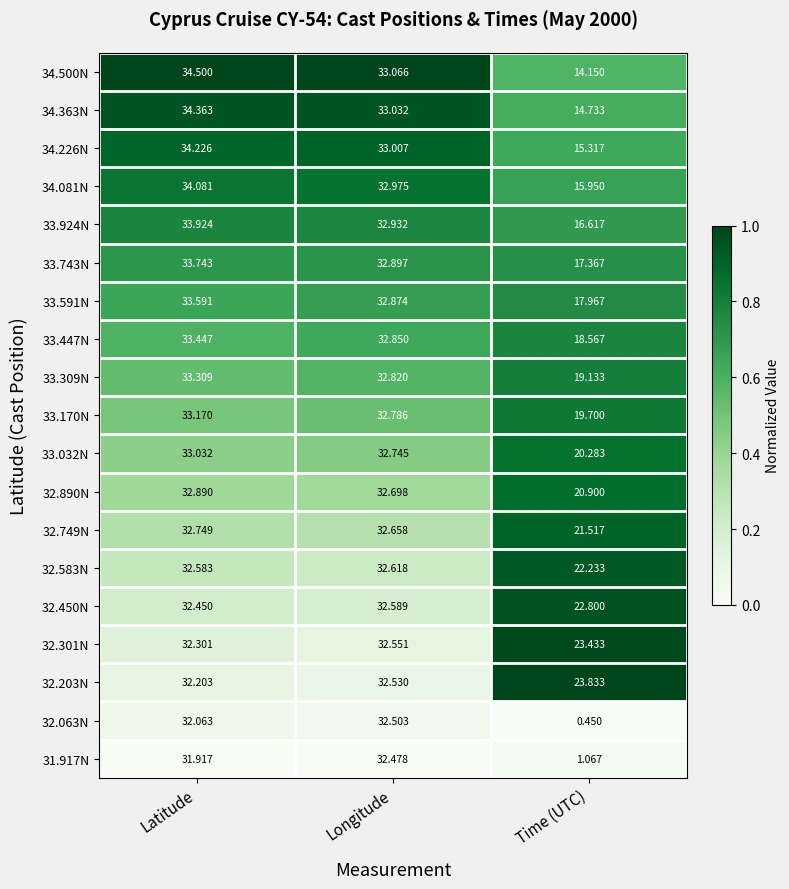

At which label does 33.309N reach its peak?

Latitude